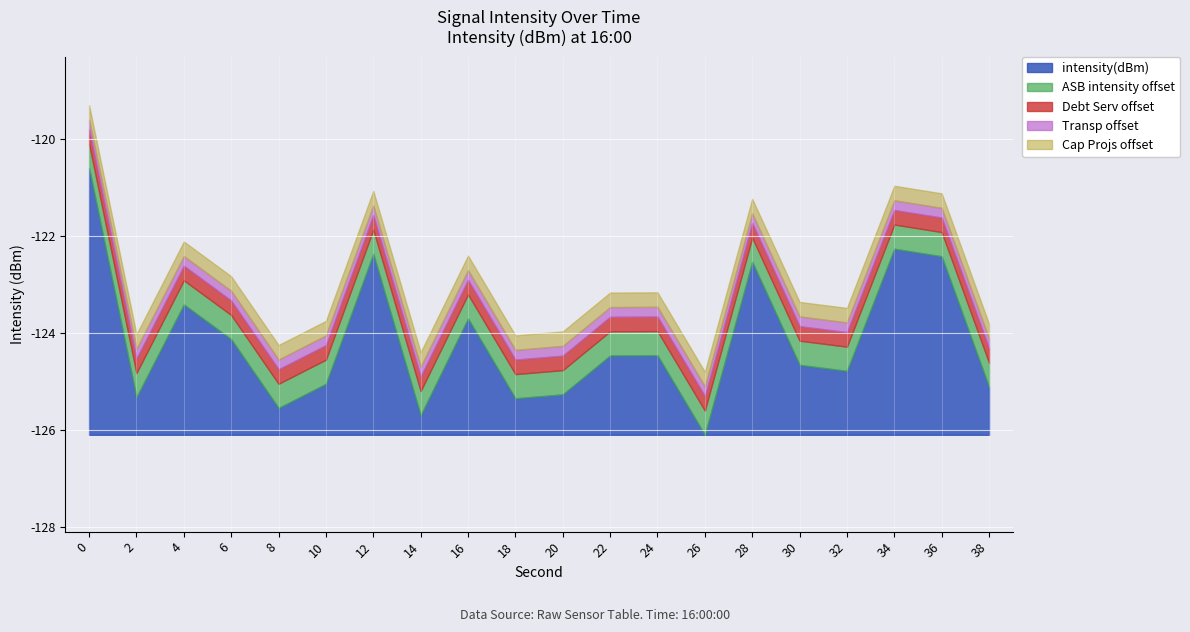

How many points are lower than both their immediate neighbors (excluding endpoints)?

6